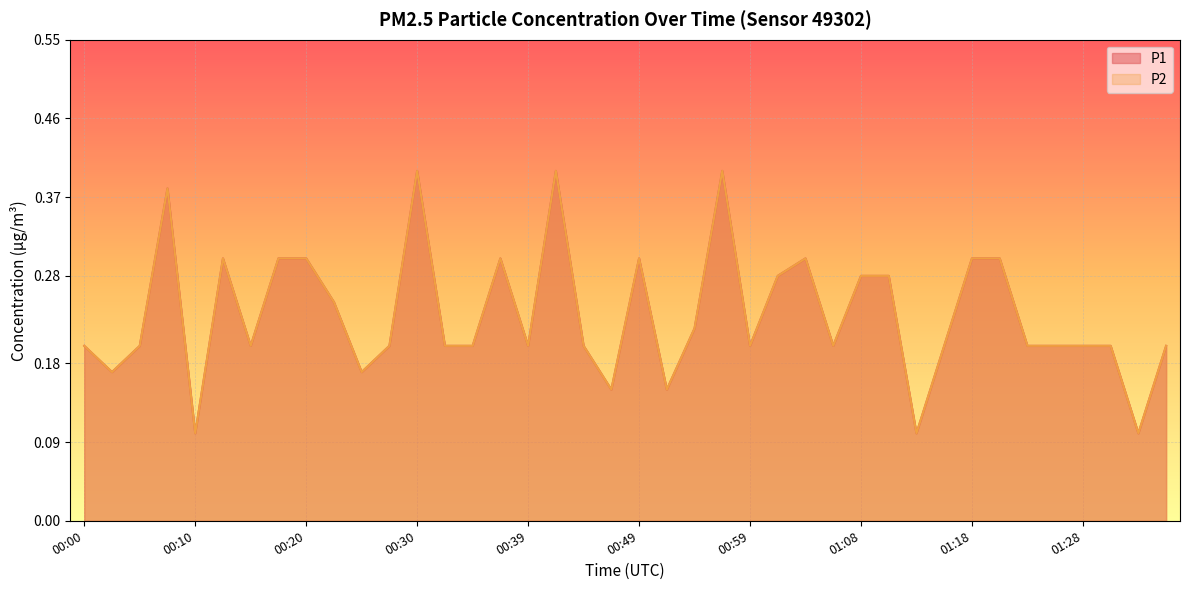

What is the label of the 36th point from the left?

01:26